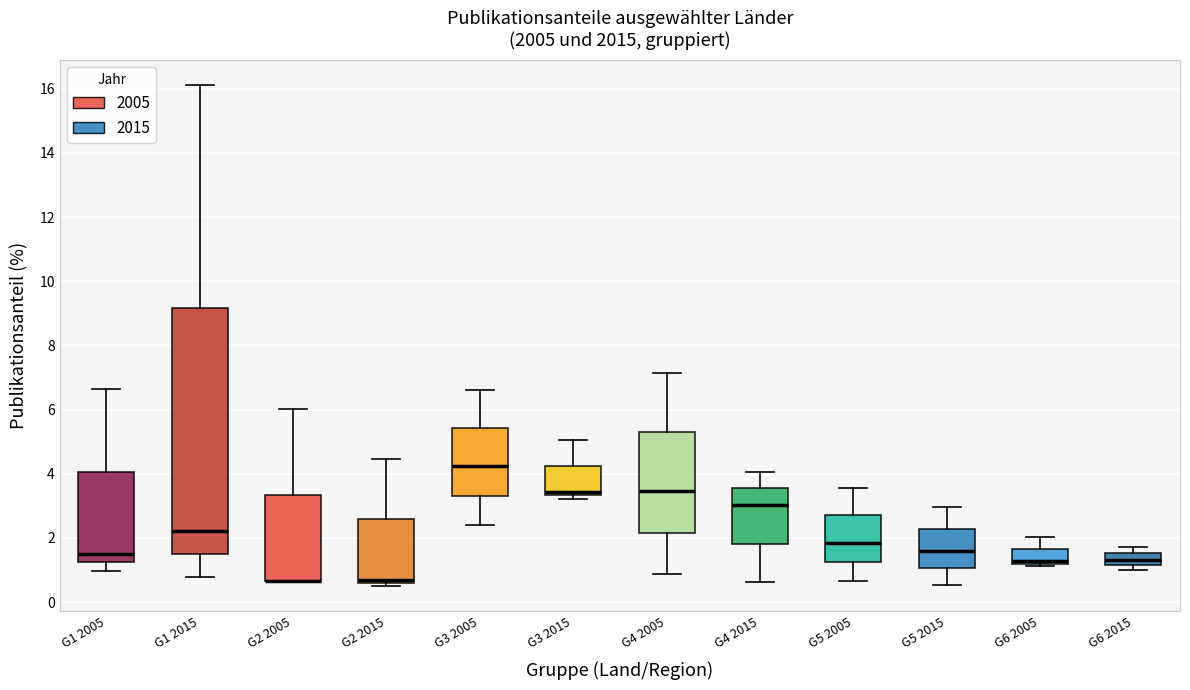

Reading left to right, transcribe this box plot: for each box, give where its median line is, the range the box spans, and where its two whiskers end, as read against the y-axis. The values are not printed on the chart, so give them approximately, as read against the axis.

G1 2005: median 1.6, box 1.2 to 4.0, whiskers 1.0 to 6.6
G1 2015: median 2.2, box 1.6 to 9.2, whiskers 0.8 to 16.2
G2 2005: median 0.6 (drawn on the box's lower edge), box 0.6 to 3.4, whiskers 0.6 to 6.0
G2 2015: median 0.6 (just above the box's lower edge), box 0.6 to 2.6, whiskers 0.6 (just below the box's lower edge) to 4.4
G3 2005: median 4.2, box 3.4 to 5.4, whiskers 2.4 to 6.6
G3 2015: median 3.4 (just above the box's lower edge), box 3.4 to 4.2, whiskers 3.2 to 5.0
G4 2005: median 3.4, box 2.2 to 5.2, whiskers 0.8 to 7.2
G4 2015: median 3.0, box 1.8 to 3.6, whiskers 0.6 to 4.0
G5 2005: median 1.8, box 1.2 to 2.8, whiskers 0.6 to 3.6
G5 2015: median 1.6, box 1.0 to 2.2, whiskers 0.6 to 3.0
G6 2005: median 1.2 (just above the box's lower edge), box 1.2 to 1.6, whiskers 1.2 (just below the box's lower edge) to 2.0
G6 2015: median 1.4, box 1.2 to 1.6, whiskers 1.0 to 1.8